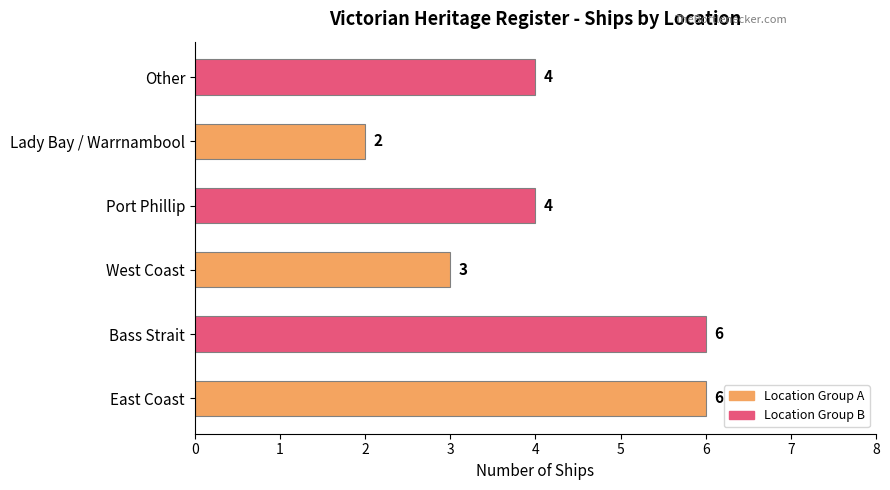

What is the sum of all values?

25